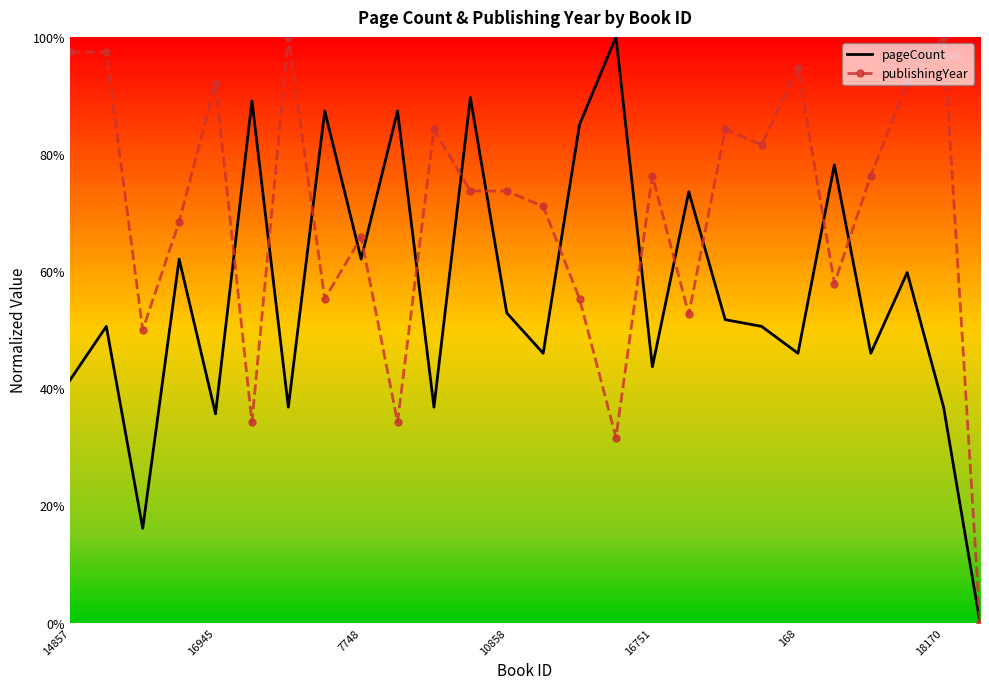

What are all the series names shown in the legend?

pageCount, publishingYear